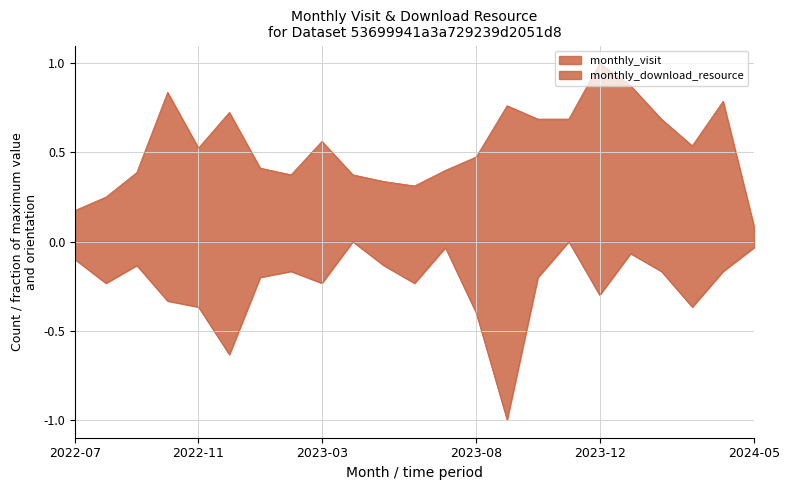

Does the chart display data point markers on the line(s)?

No